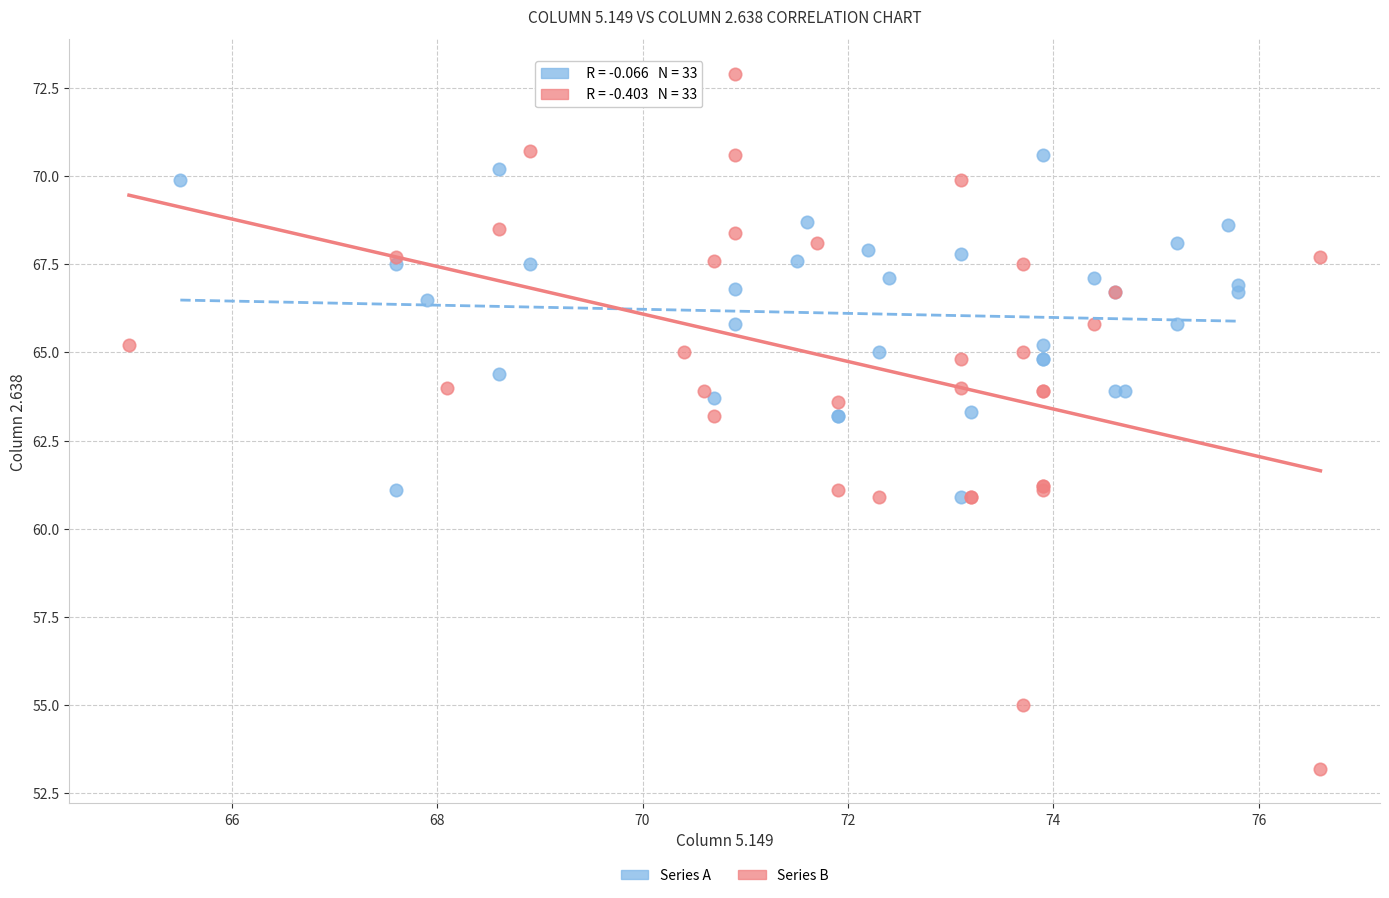

Which series contains the lowest Y value?

Series B